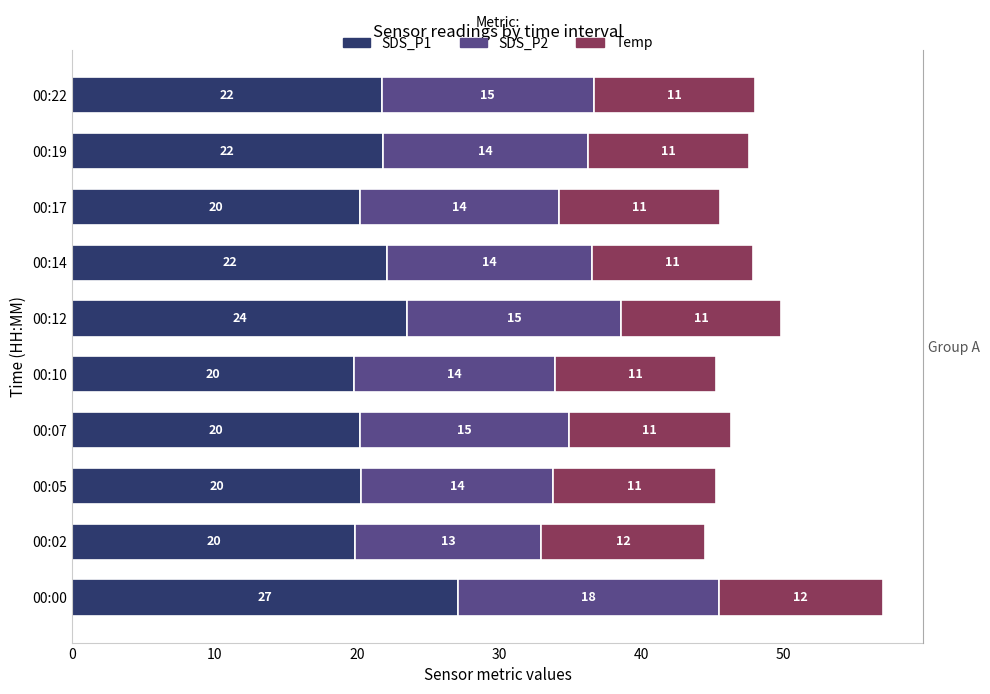

True or false: SDS_P1 has a value of 26.4 at 00:17.

False